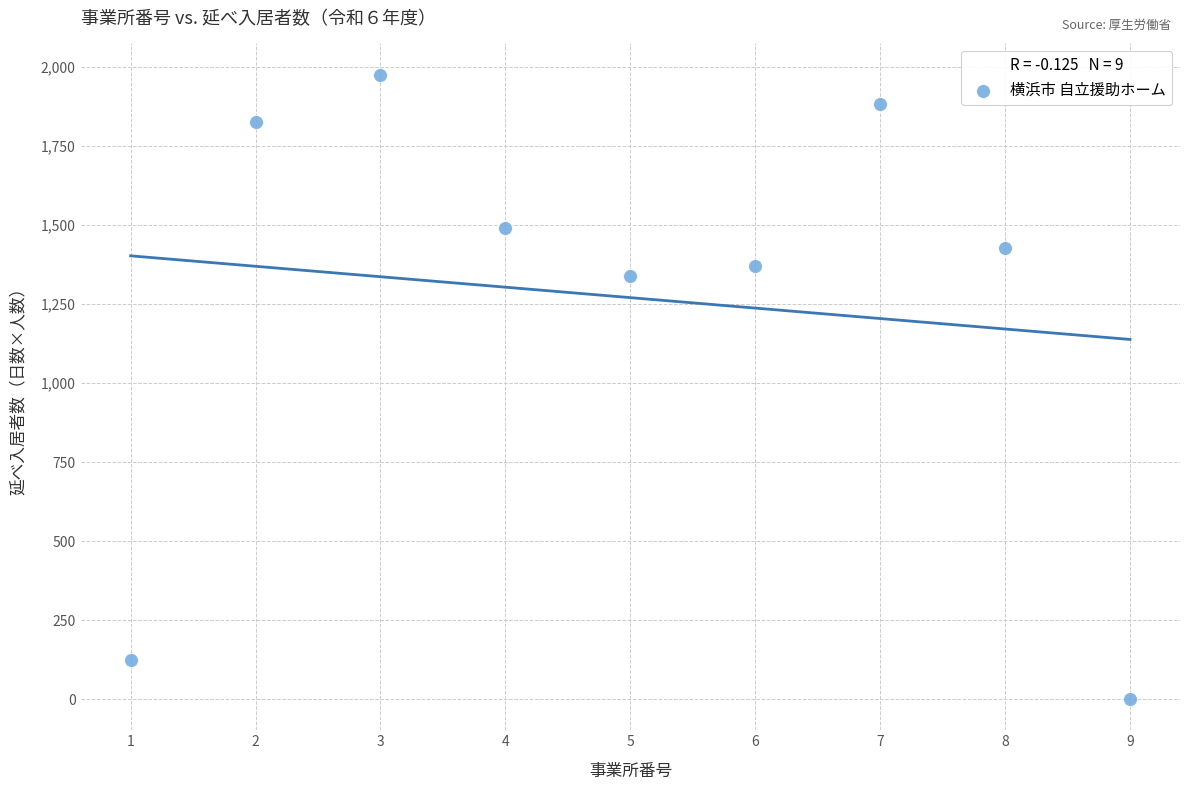

What is the average X value?

5